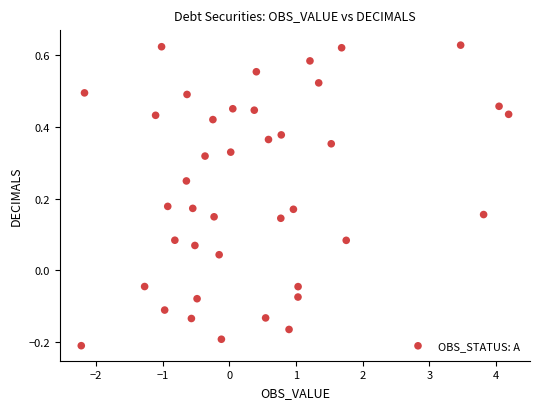

What is the range of Y values (max minus min)?

0.8